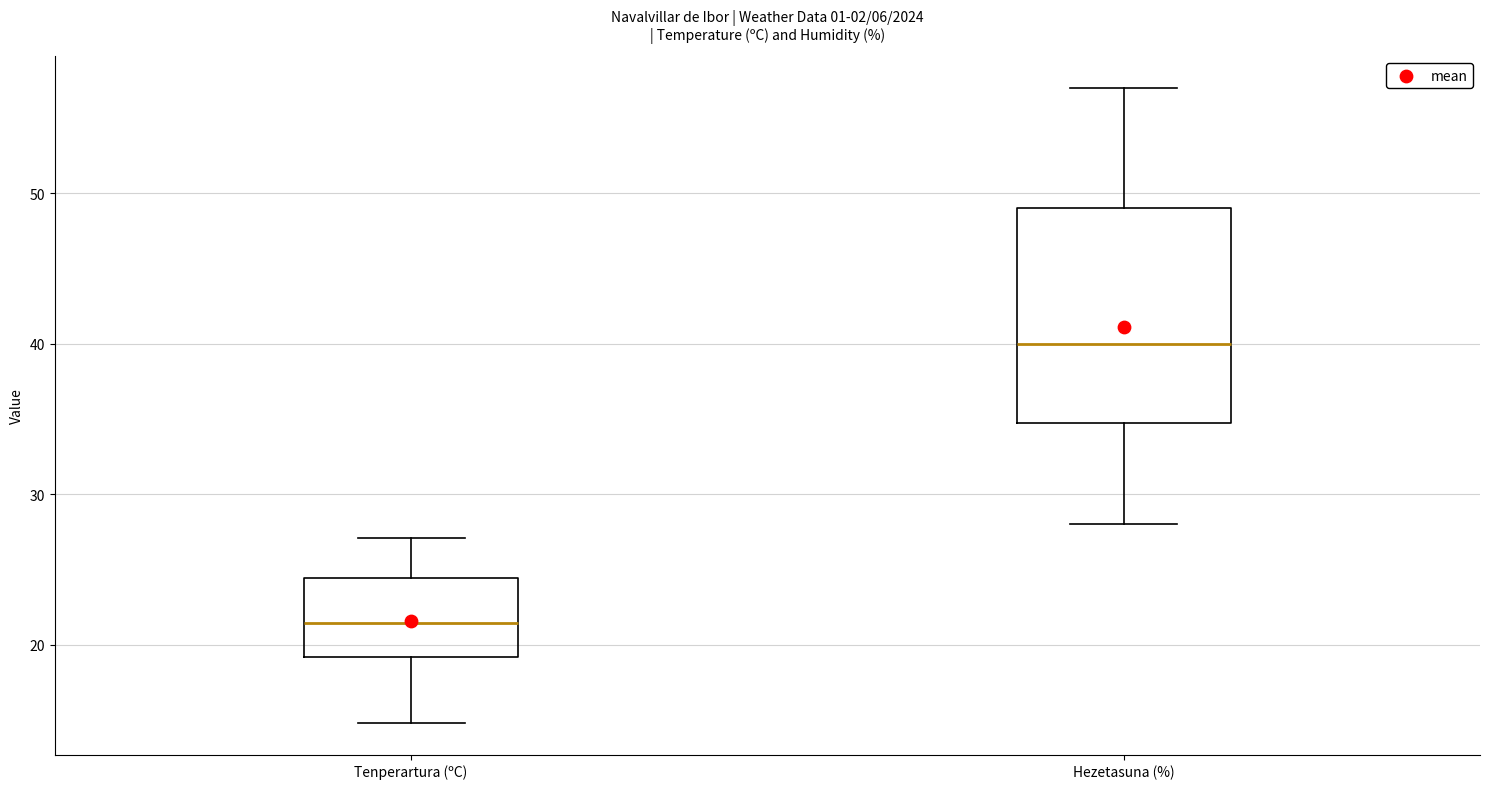

Which box is the tallest, from its lower edge to its upper edge?

Hezetasuna (%)